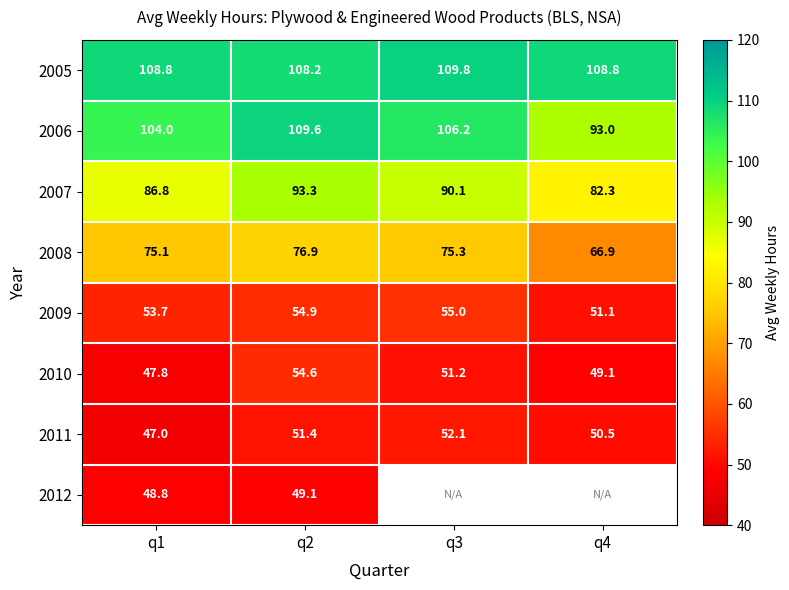

Is it true that 2009 equals 53.7 at q1?

True